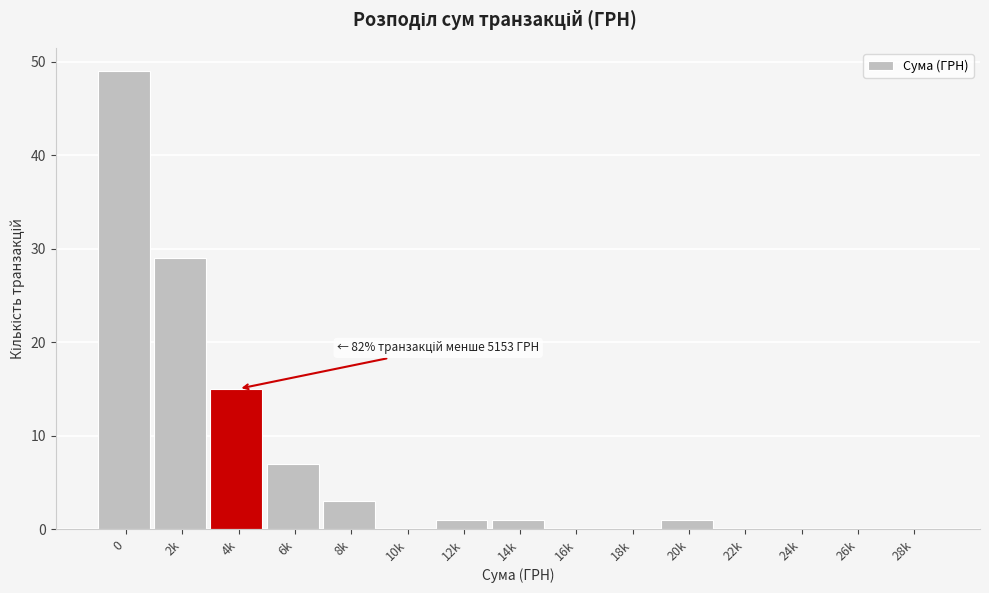

Reading left to right, extract all data points from this chart.

0=49	2k=29	4k=15	6k=7	8k=3	10k=0	12k=1	14k=1	16k=0	18k=0	20k=1	22k=0	24k=0	26k=0	28k=0